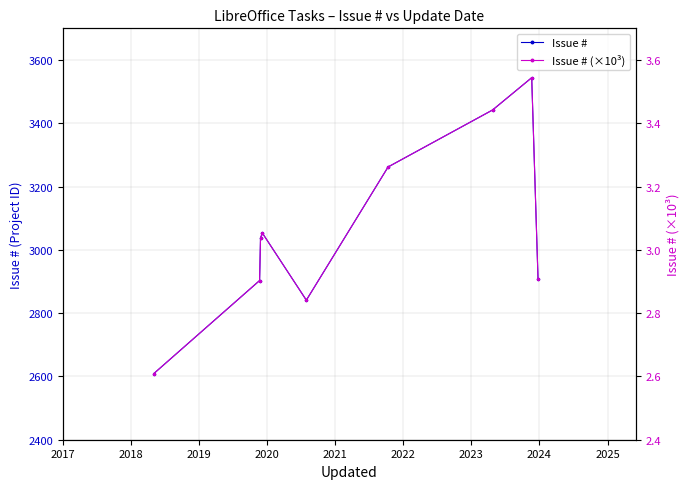

What is the sum of all Issue # values?

27599.0